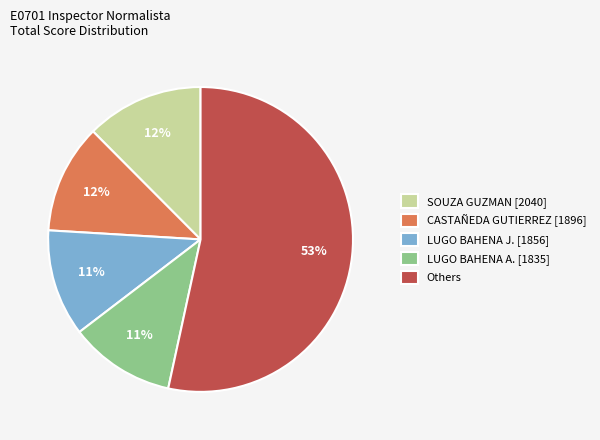

To the nearest percent, what is the combined percentage of CASTAÑEDA GUTIERREZ [1896] and LUGO BAHENA J. [1856]?

23%